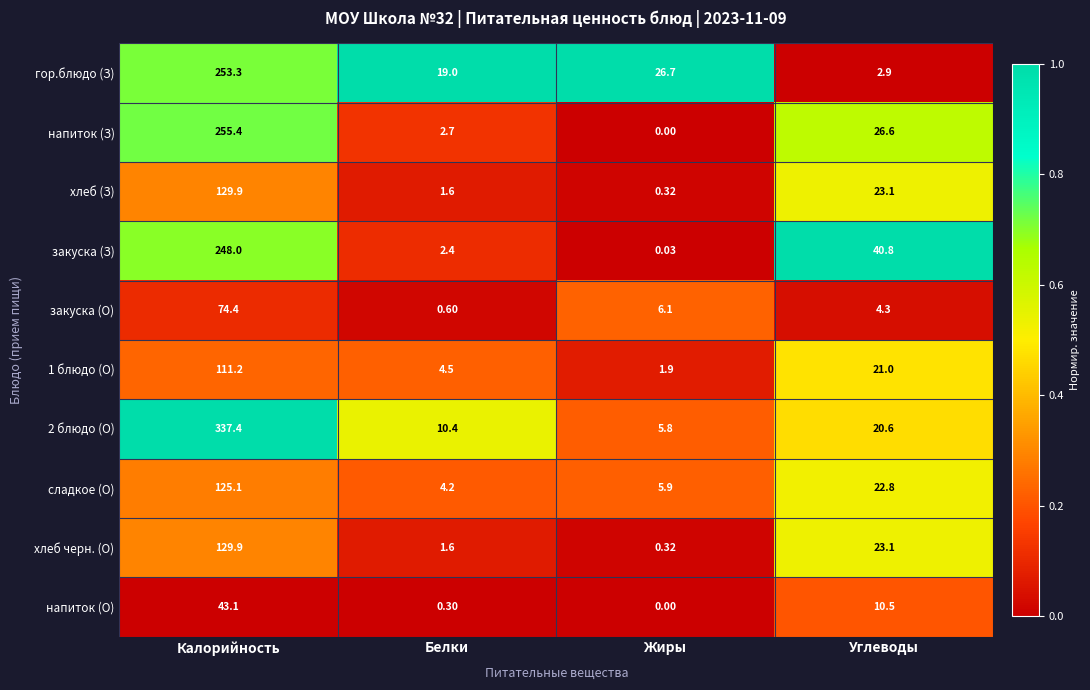

Which label corresponds to the smallest value in the chart?

Жиры